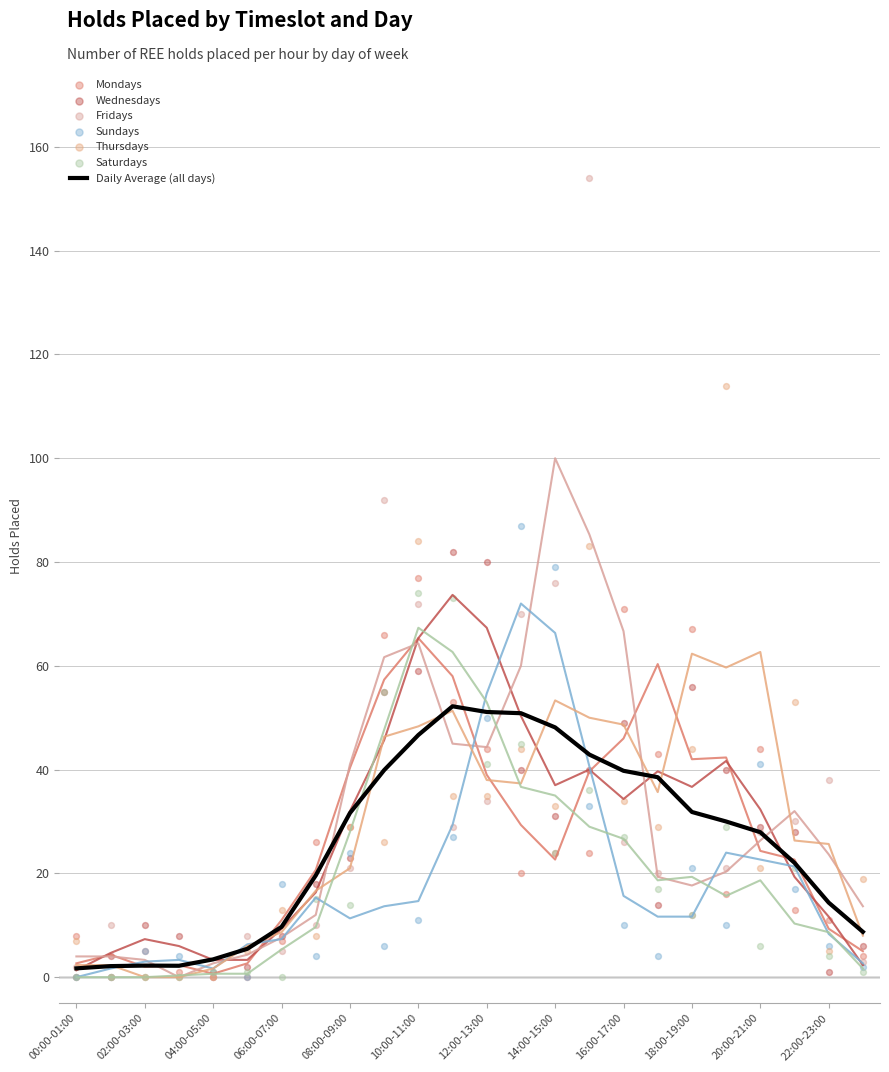

Which series reaches the maximum Y coordinate?

Fridays